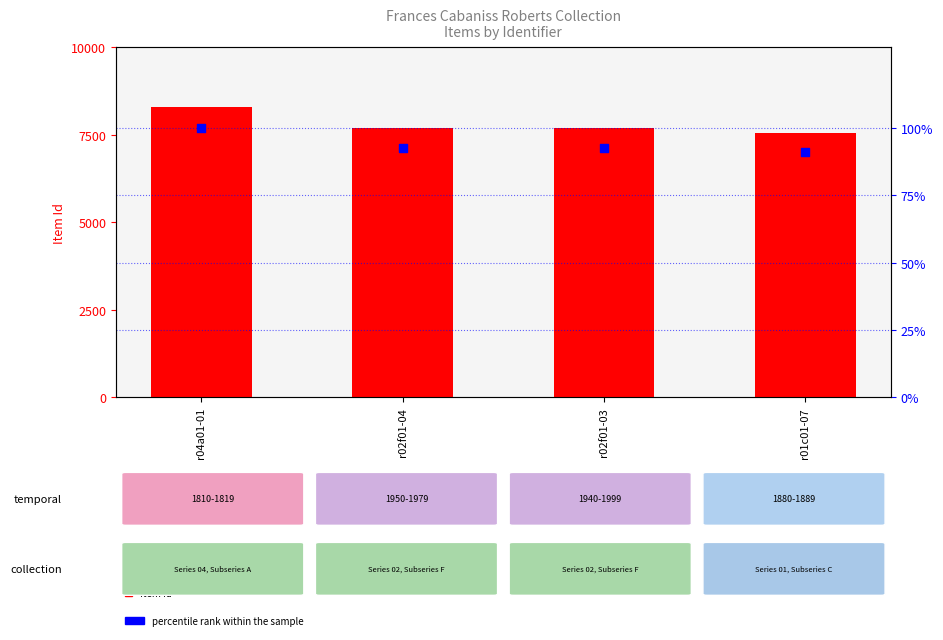

What are all the series names shown in the legend?

Item Id, percentile rank within the sample